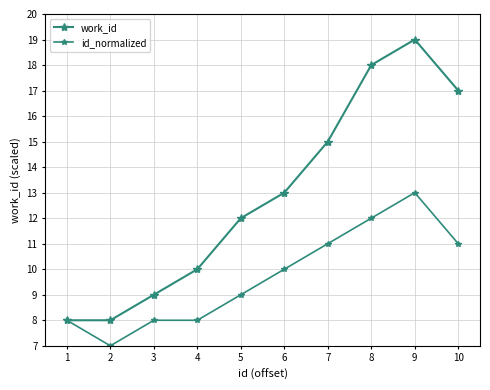

True or false: work_id and id_normalized cross at least once.

False